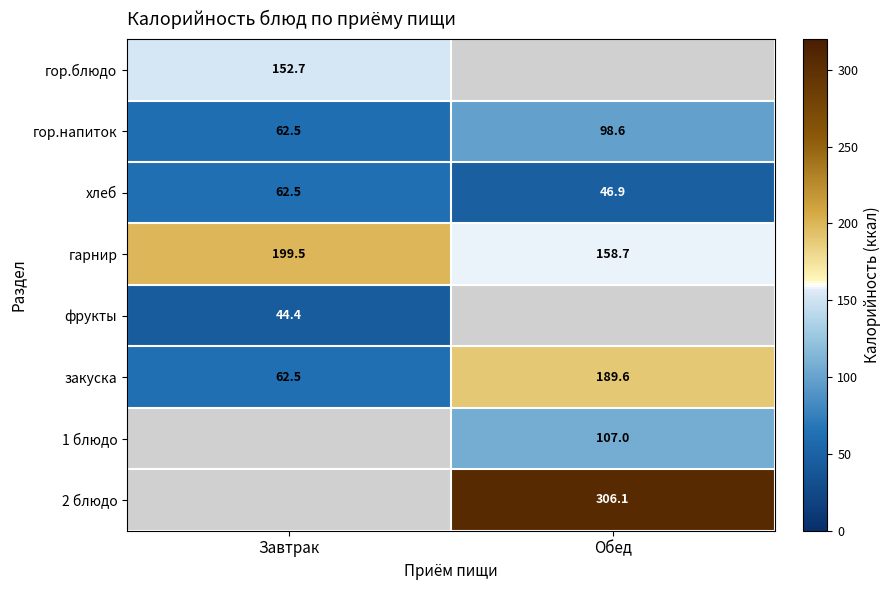

What is the greatest value displayed?

306.1